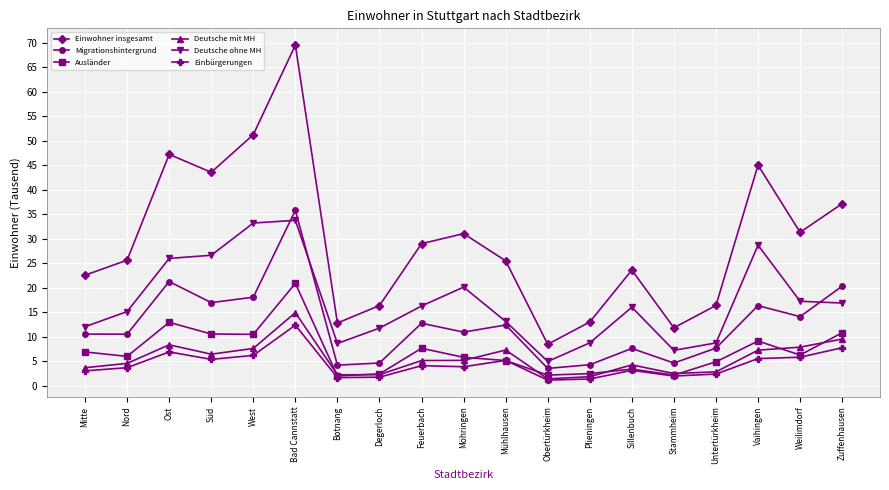

The Einwohner insgesamt series shows 23.1 at Untertürkheim. True or false?

False